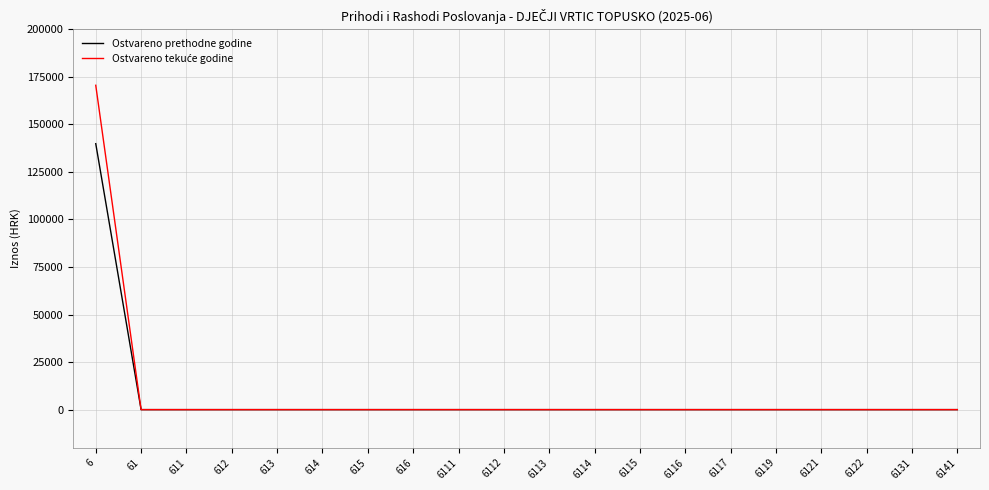

What is the total value across all series at 6?

310431.9